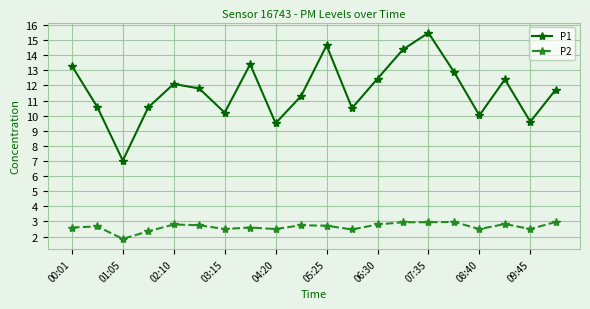

True or false: P1 and P2 intersect in this chart.

False